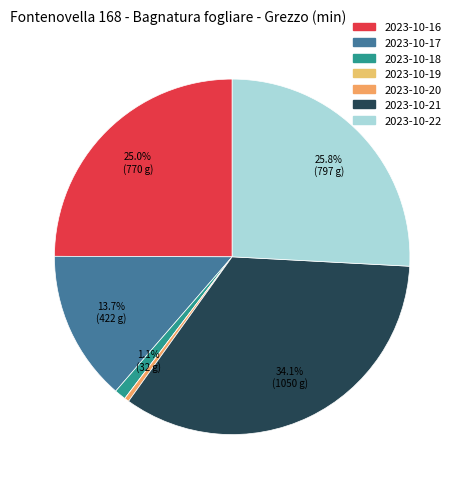

True or false: 2023-10-17 accounts for 1% of the total.

False